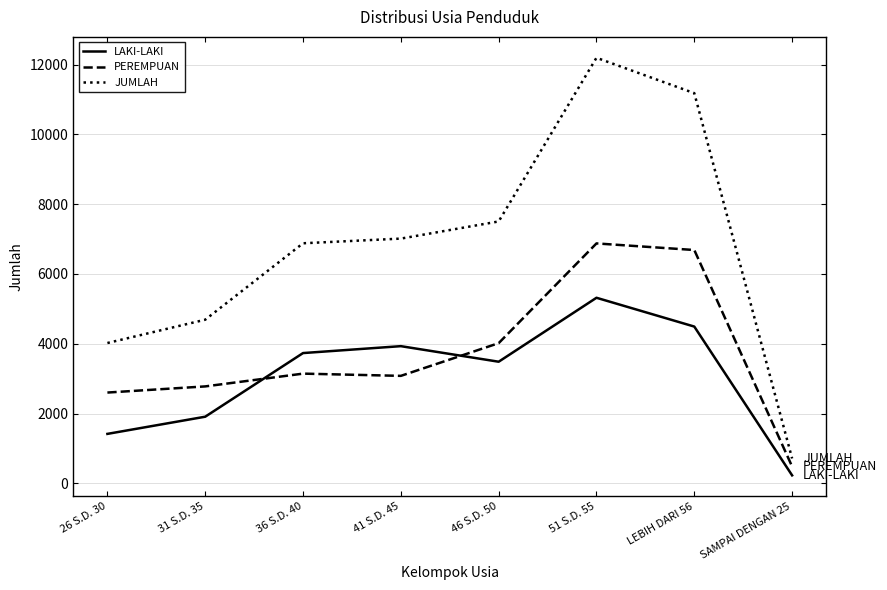

List the series in order of their overall mean, highest first.

JUMLAH, PEREMPUAN, LAKI-LAKI